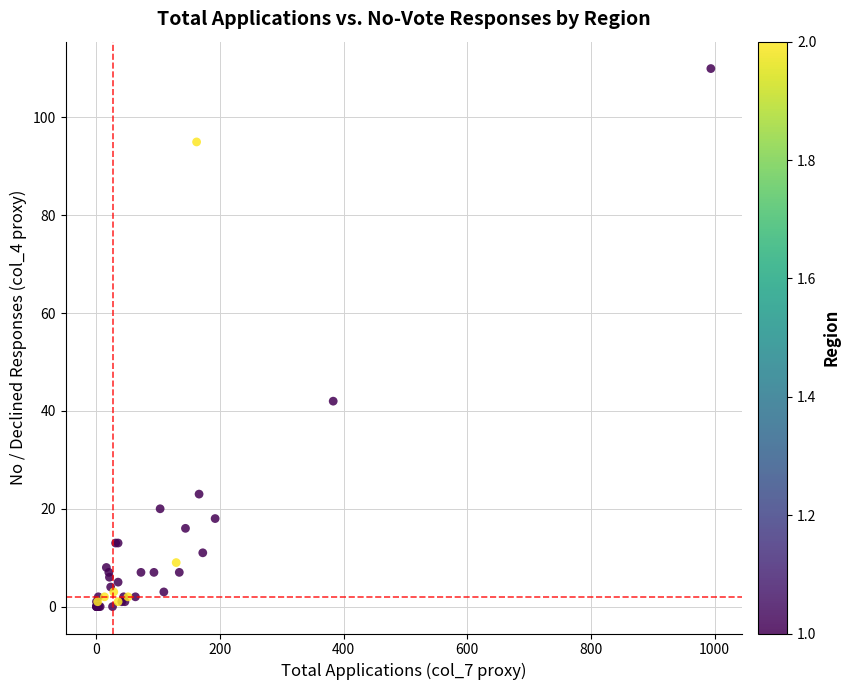

What Y value in the scatter plot is closest to 55?

42